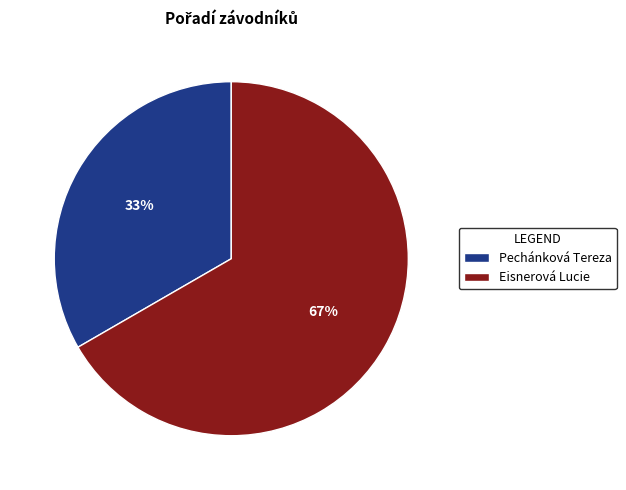

Do Eisnerová Lucie and Pechánková Tereza together represent more than half of the pie?

Yes